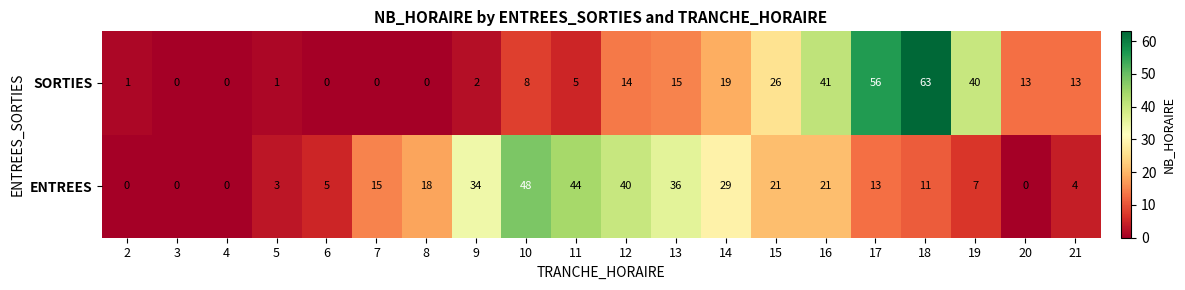

Count the number of data series in this chart.

2